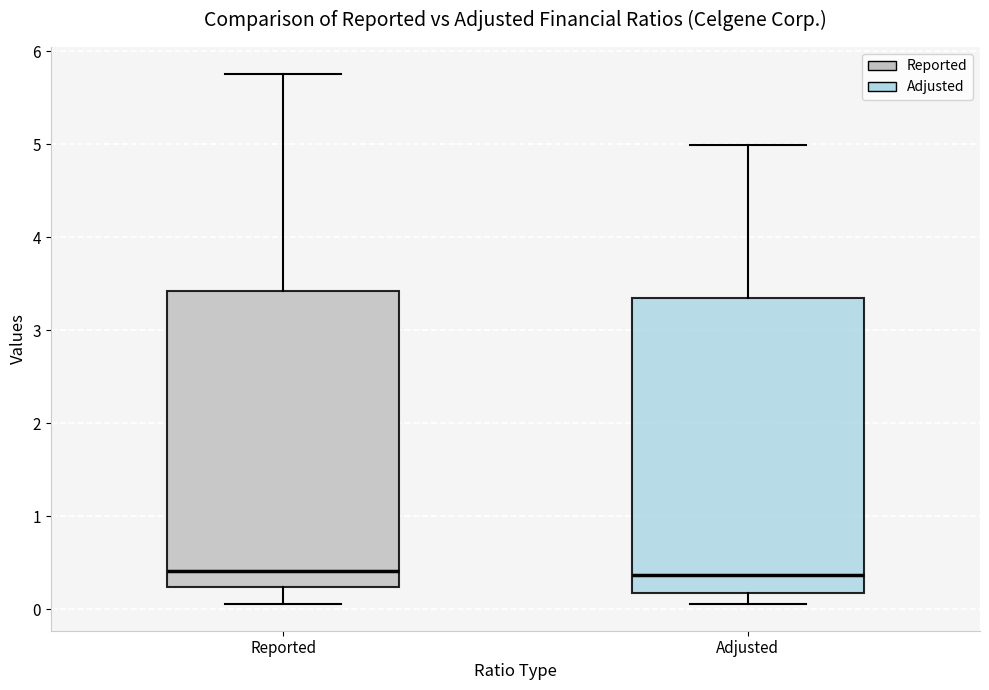

Where does the lower whisker of the box for Adjusted end on the y-axis? The values are not printed on the chart, so give them approximately, as read against the axis.

0.1